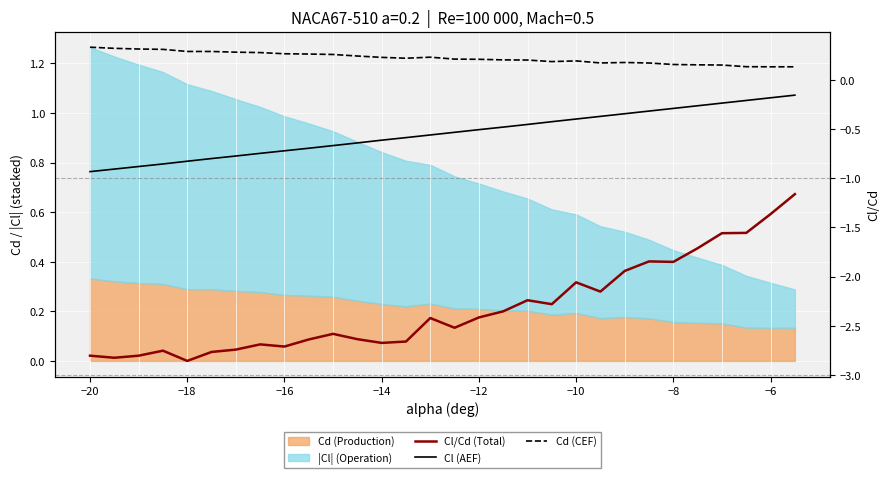

Rank the series by their maximum value, from lowest to highest.

Cl/Cd (Total), Cl (AEF), Cd (CEF)